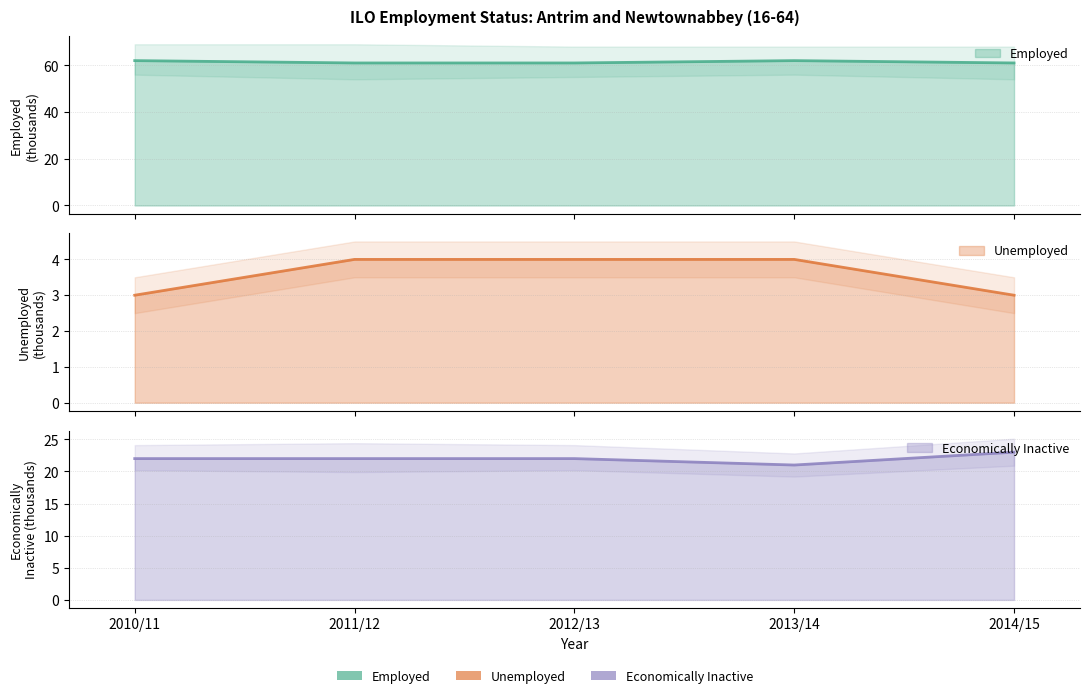

Reading left to right, extract all data points from this chart.

Economically Inactive: 22	22	22	21	23
Unemployed: 3	4	4	4	3
Employed: 62	61	61	62	61